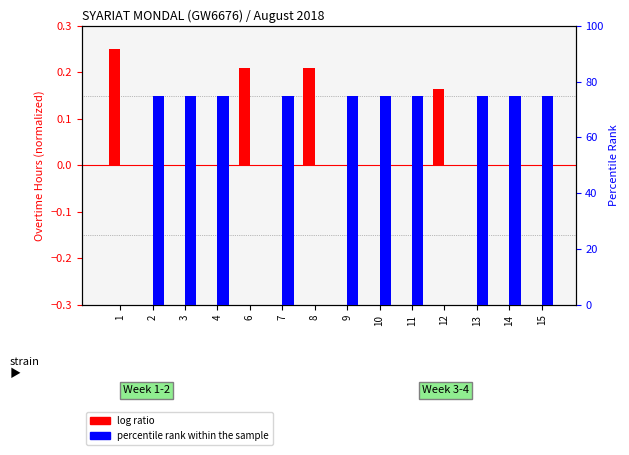

Rank the categories by log ratio value from highest to lowest.

1, 6, 8, 12, 2, 3, 4, 7, 9, 10, 11, 13, 14, 15